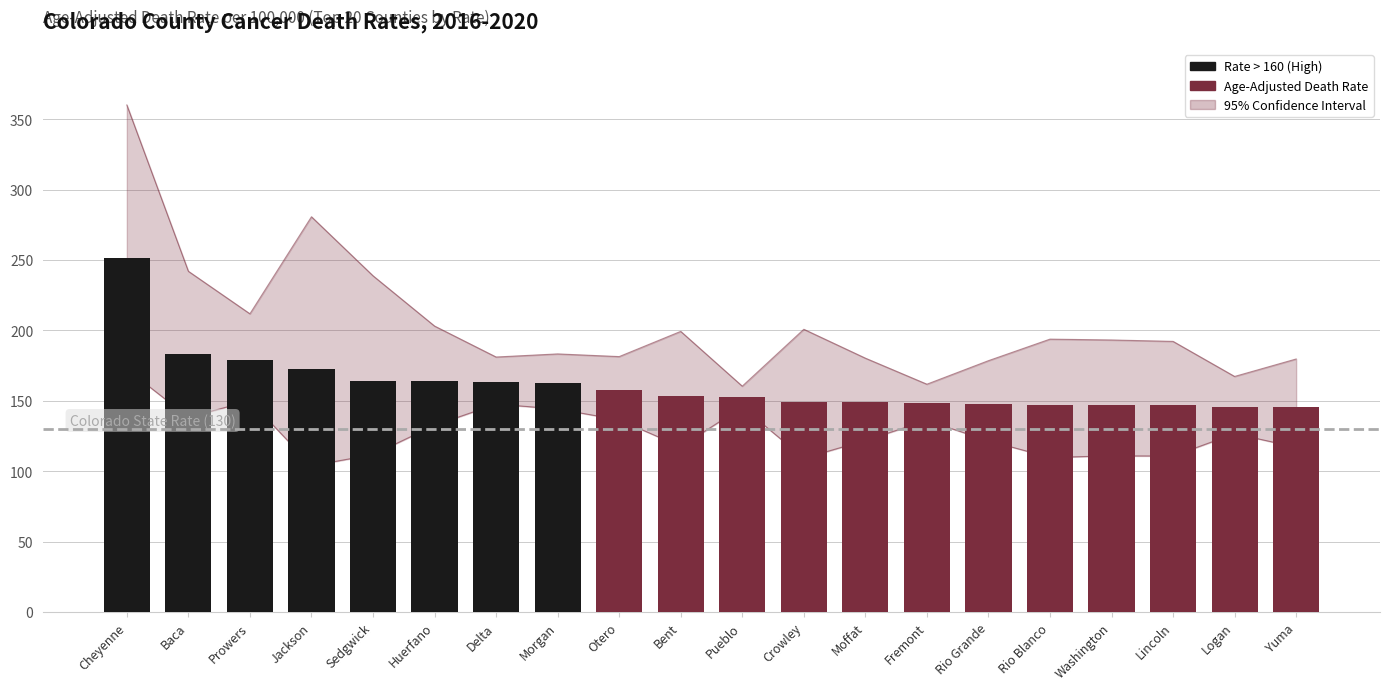

Which label corresponds to the largest value in the chart?

Cheyenne